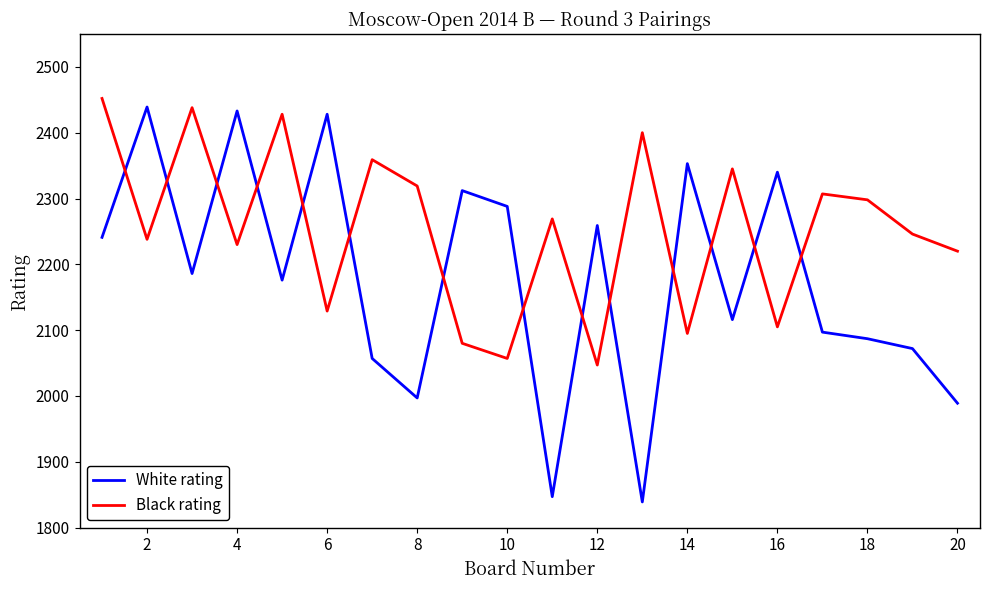

Which series has the largest range (max minus min)?

White rating